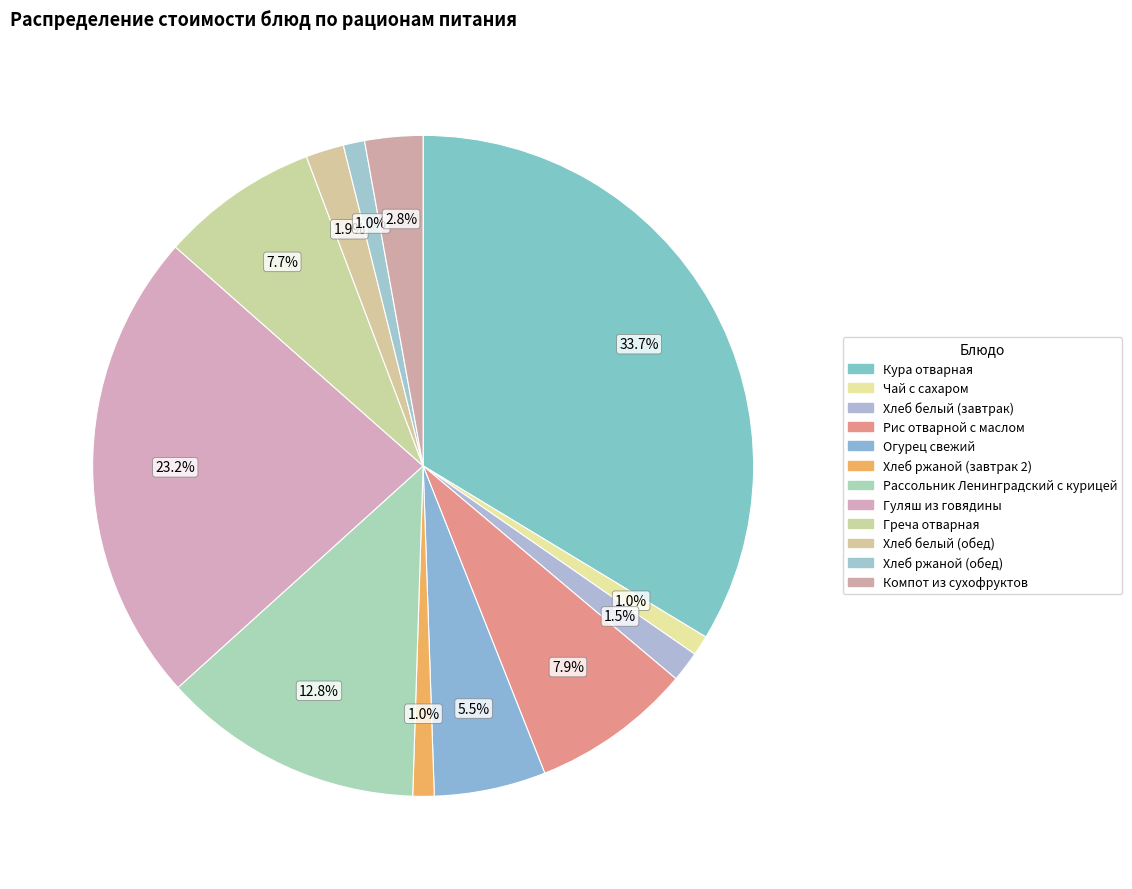

True or false: Рис отварной с маслом accounts for 2% of the total.

False